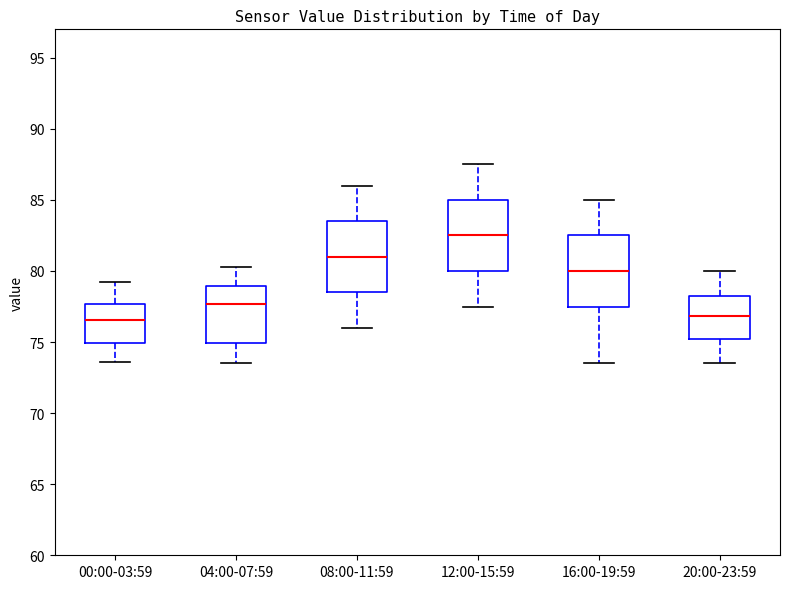

Reading left to right, transcribe this box plot: for each box, give where its median line is, the range the box spans, and where its two whiskers end, as read against the y-axis. The values are not printed on the chart, so give them approximately, as read against the axis.

00:00-03:59: median 76.5, box 75.0 to 77.5, whiskers 73.5 to 79.0
04:00-07:59: median 77.5, box 75.0 to 79.0, whiskers 73.5 to 80.5
08:00-11:59: median 81.0, box 78.5 to 83.5, whiskers 76.0 to 86.0
12:00-15:59: median 82.5, box 80.0 to 85.0, whiskers 77.5 to 87.5
16:00-19:59: median 80.0, box 77.5 to 82.5, whiskers 73.5 to 85.0
20:00-23:59: median 77.0, box 75.0 to 78.5, whiskers 73.5 to 80.0